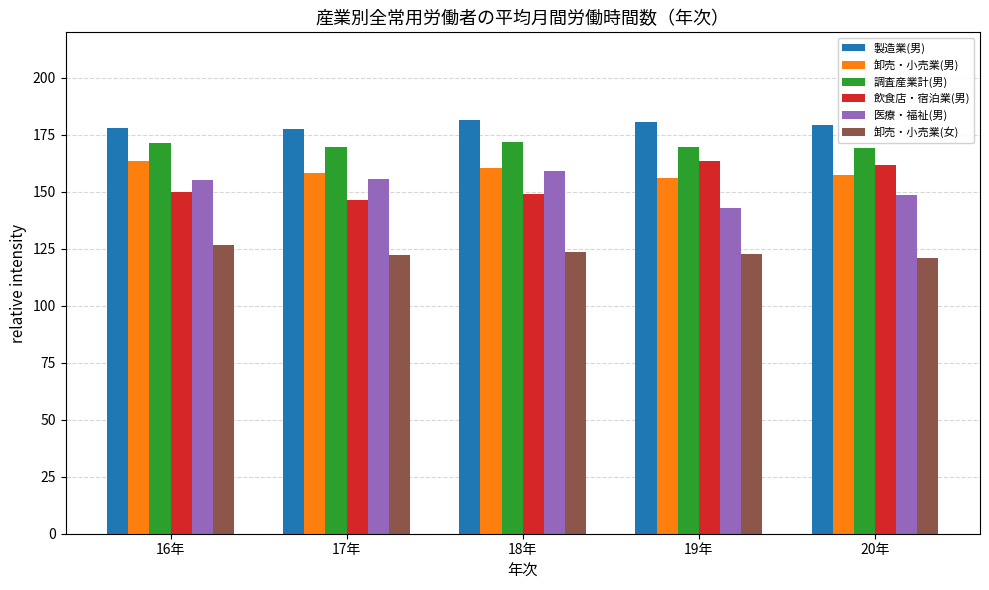

What is the difference between the highest and lowest values at 18年?

58.0